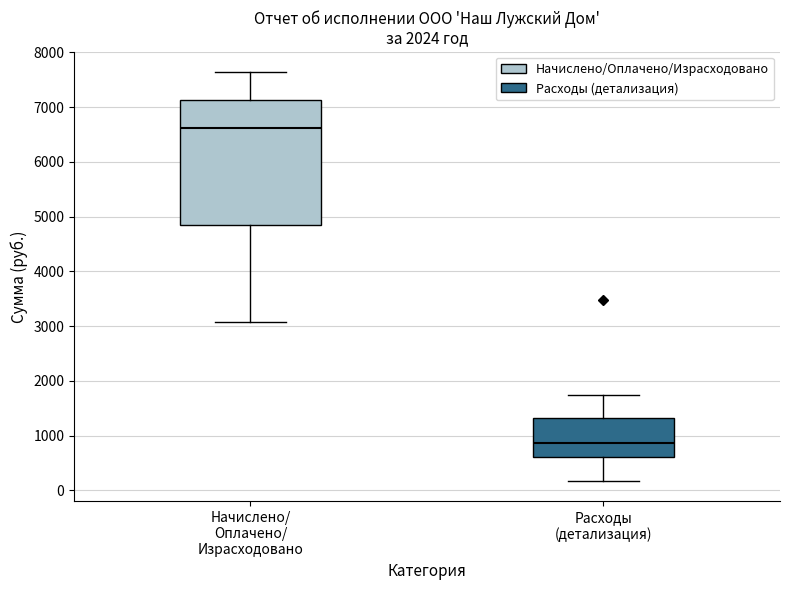

Reading left to right, transcribe this box plot: for each box, give where its median line is, the range the box spans, and where its two whiskers end, as read against the y-axis. The values are not printed on the chart, so give them approximately, as read against the axis.

Начислено/ Оплачено/ Израсходовано: median 6600, box 4900 to 7100, whiskers 3100 to 7600
Расходы (детализация): median 900, box 600 to 1300, whiskers 200 to 1700